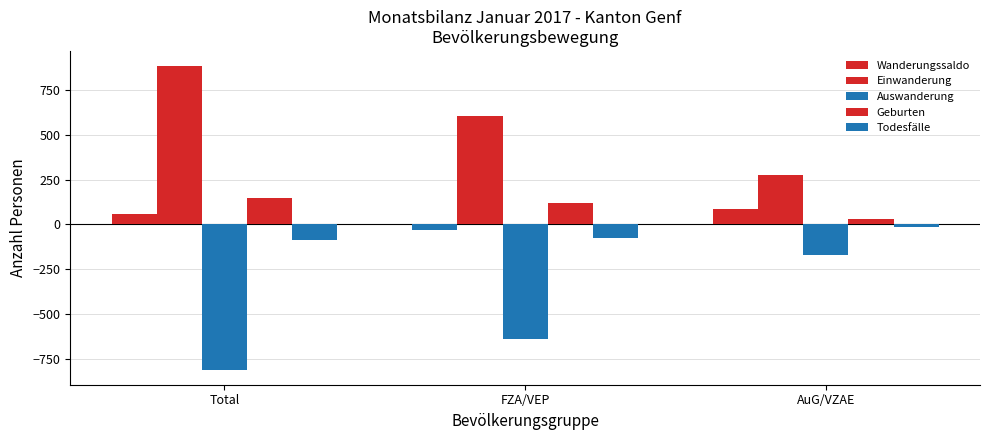

How many series are shown in this chart?

5